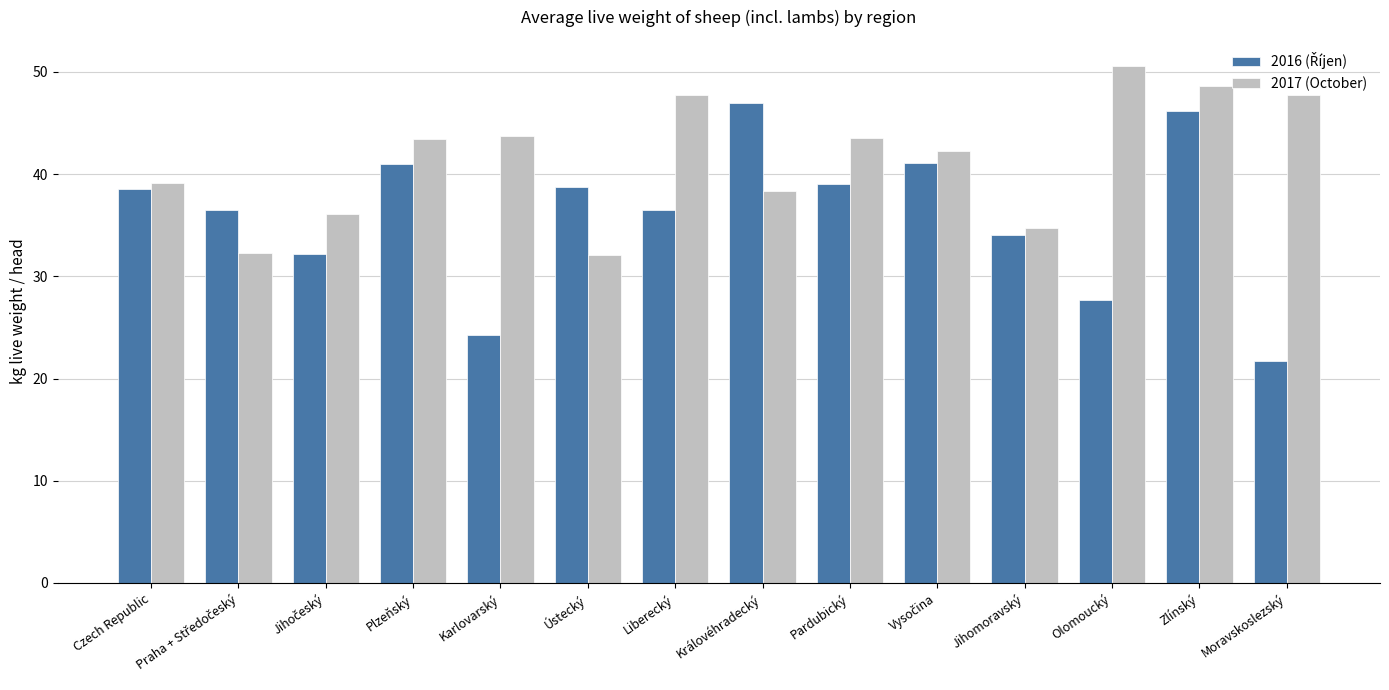

The 2017 (October) series shows 15.6 at Liberecký. True or false?

False